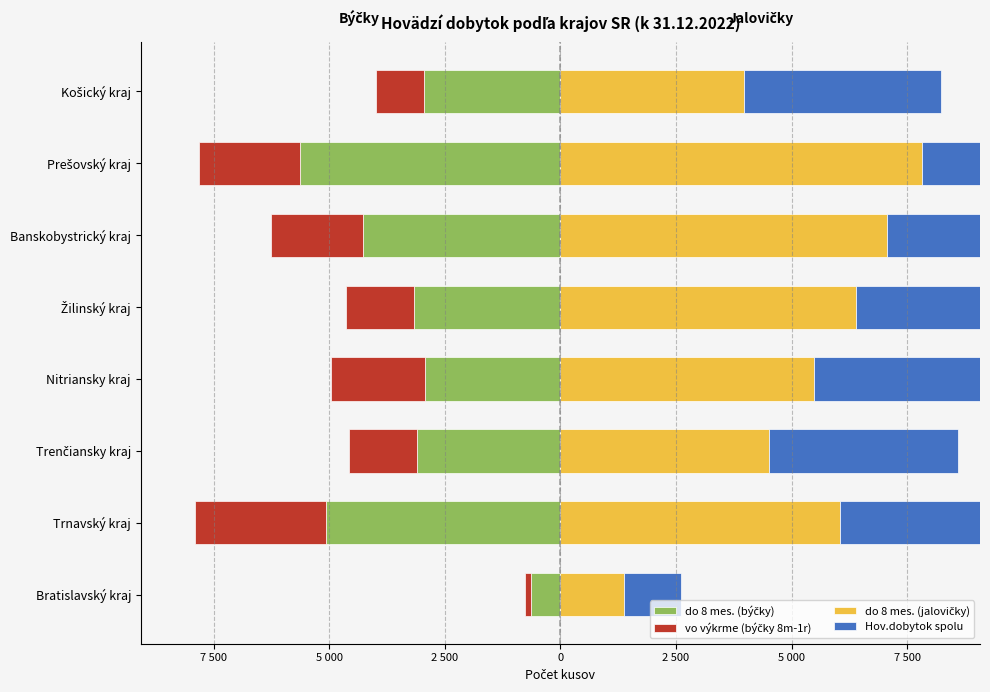

What is the average value of the do 8 mes. (býčky) series?

-3467.6